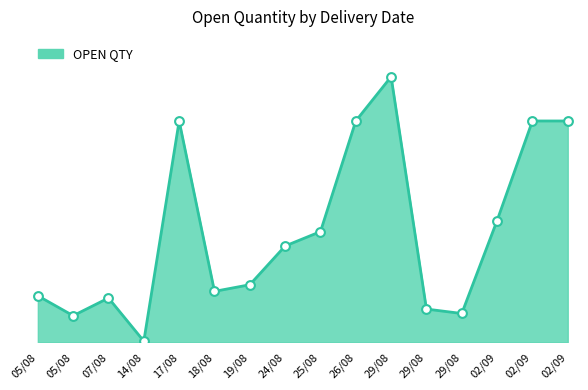

What is the change in value from 19/08 to 02/09?

+290